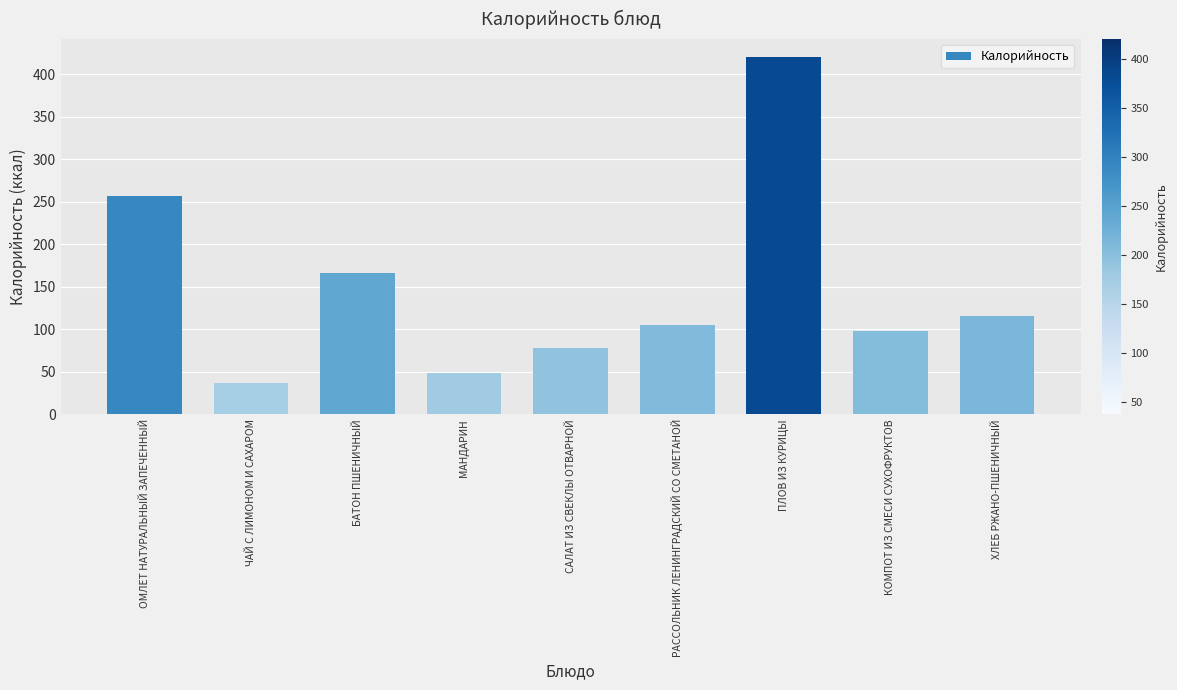

Is it true that the value at РАССОЛЬНИК ЛЕНИНГРАДСКИЙ СО СМЕТАНОЙ is 27?

False